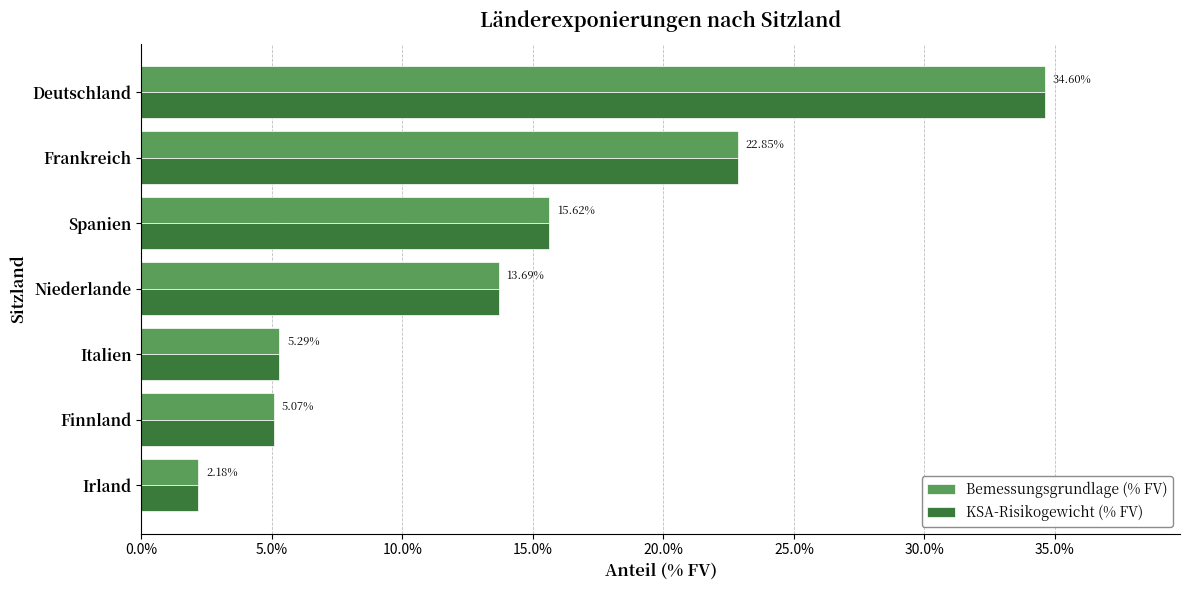

Which category has the highest value in the Bemessungsgrundlage (% FV) series?

Deutschland